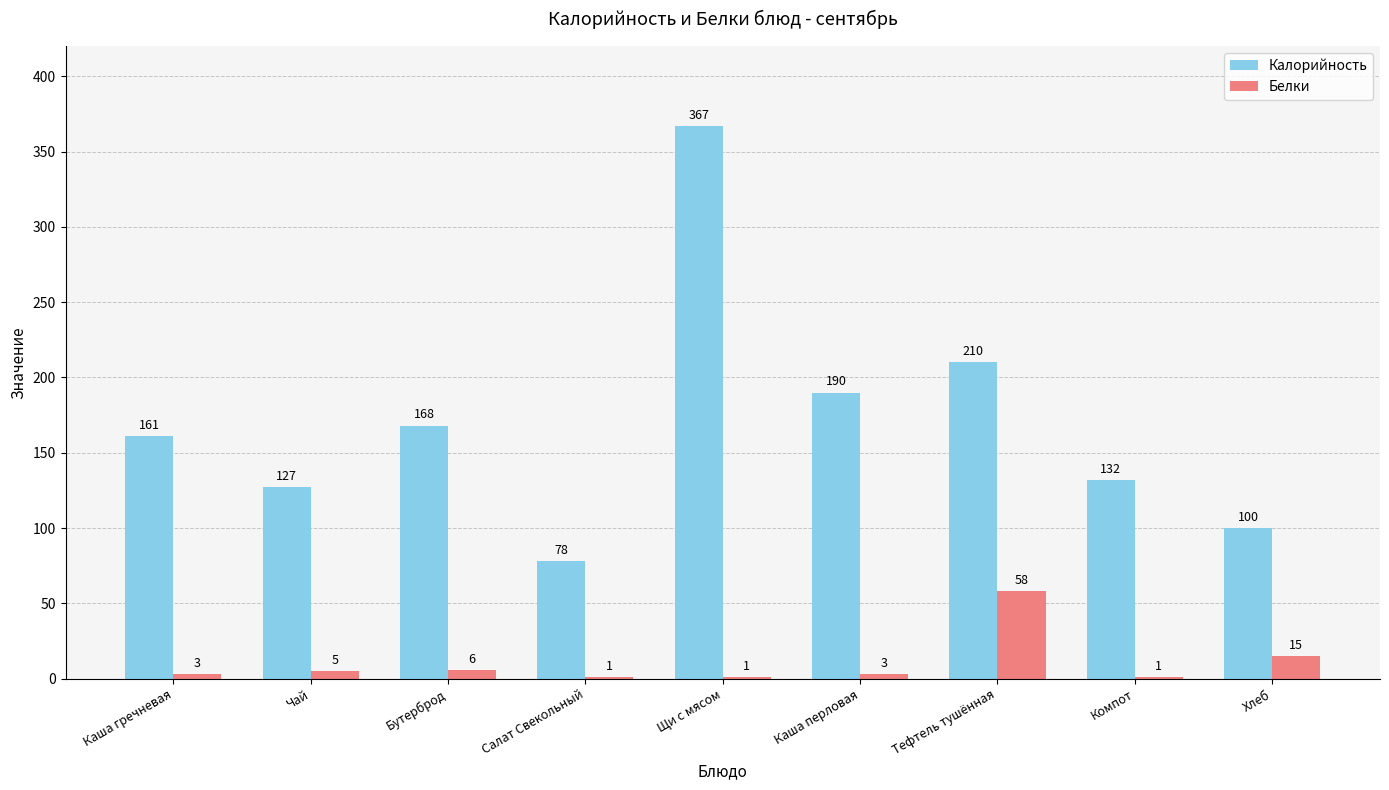

At which label does Белки reach its peak?

Тефтель тушённая